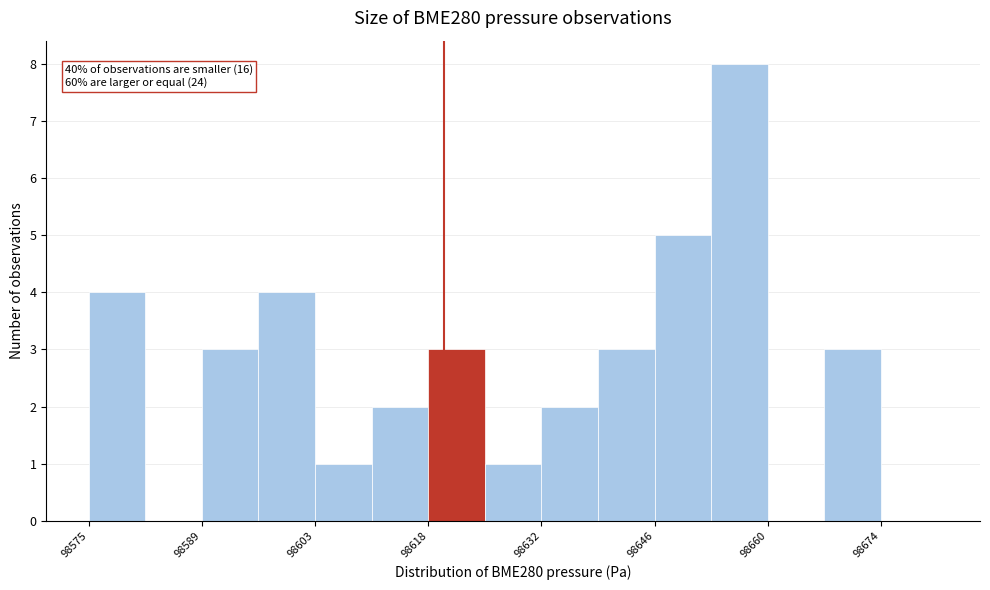

Read against the x-axis, roughly where is the centre of the tallest bar?

98656